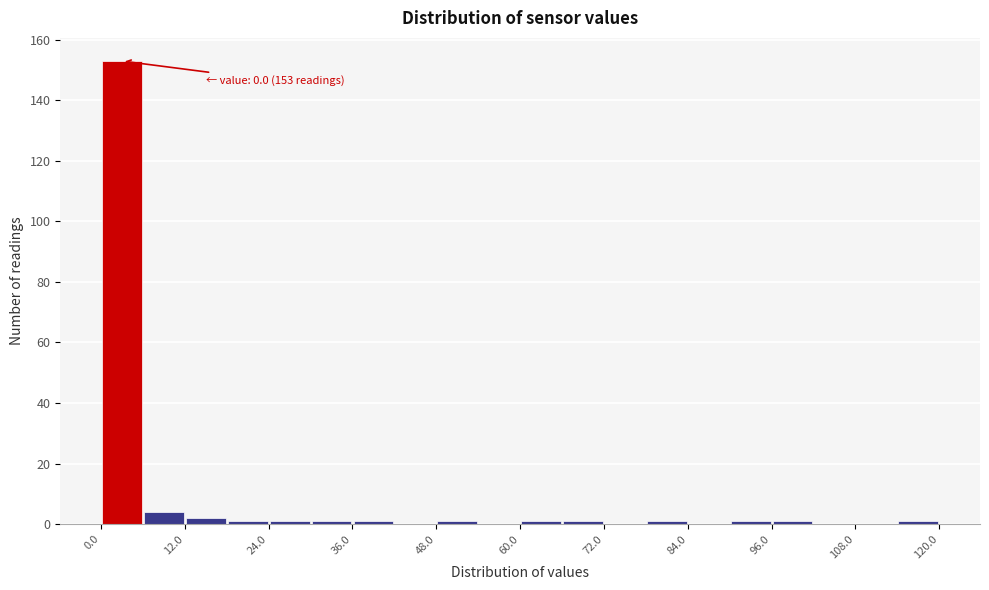

Around what value on the x-axis is the tallest bar? Give the approximate position of its centre, as read against the axis.

4